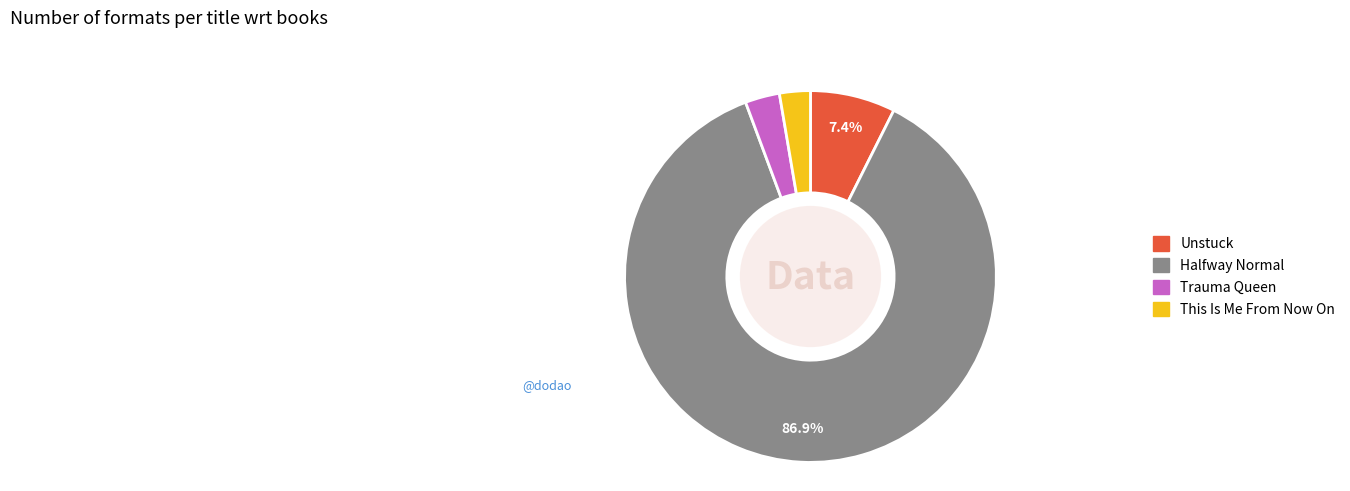

Approximately how many times larger is the value at This Is Me From Now On compared to Unstuck?

0.4